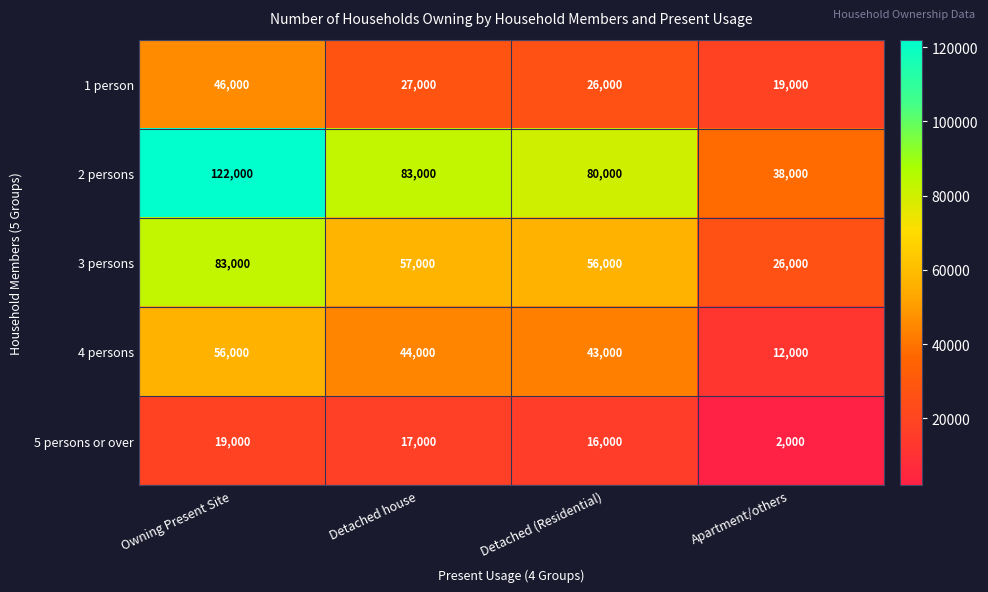

Count the number of data series in this chart.

5